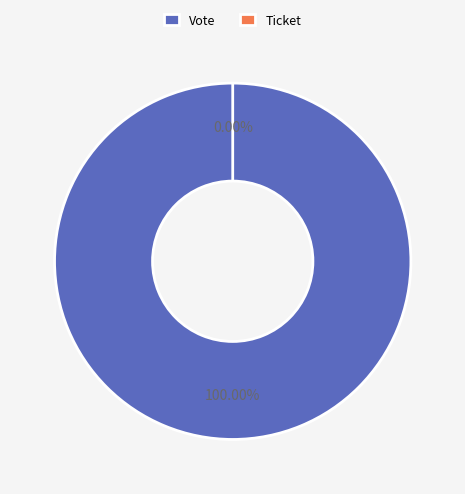

To the nearest percent, what is the difference between the Ticket and Vote slice percentages?

100%